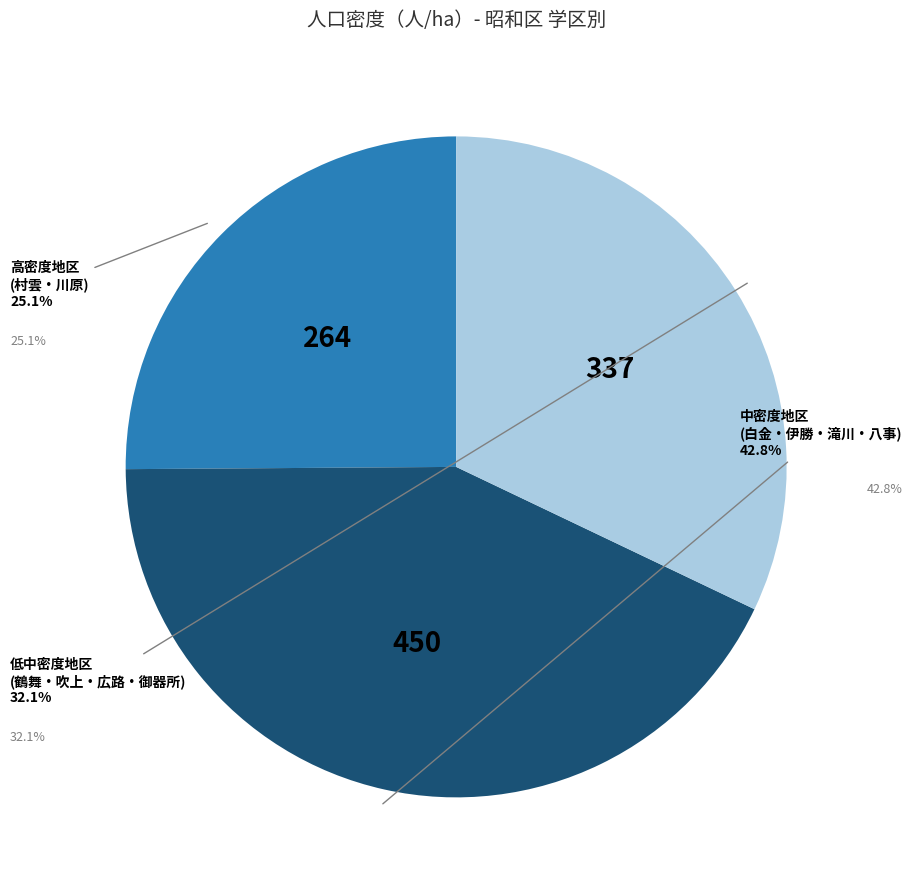

Is there a majority slice in this chart?

No